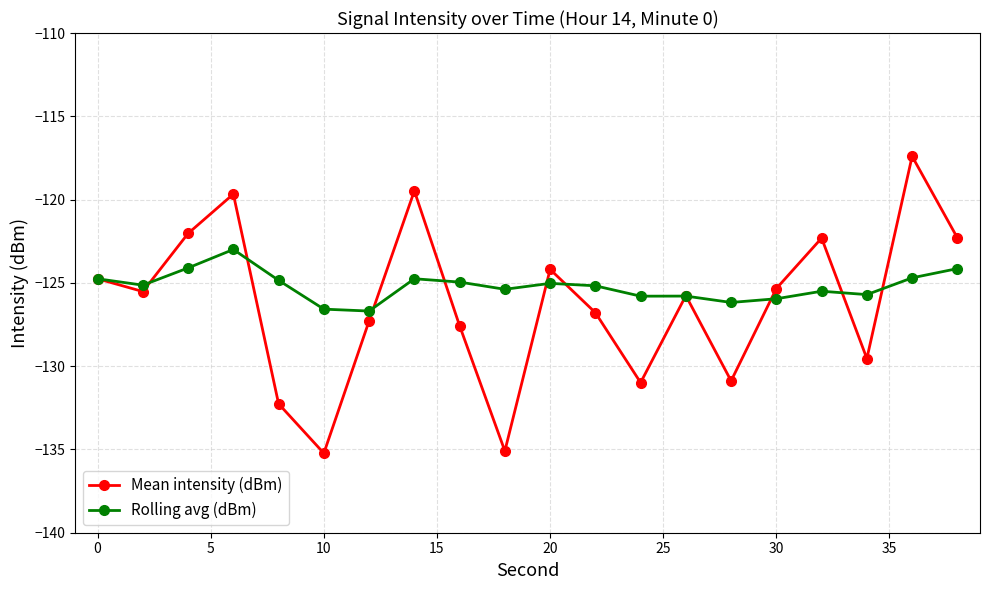

Which series has the widest spread of values?

Mean intensity (dBm)